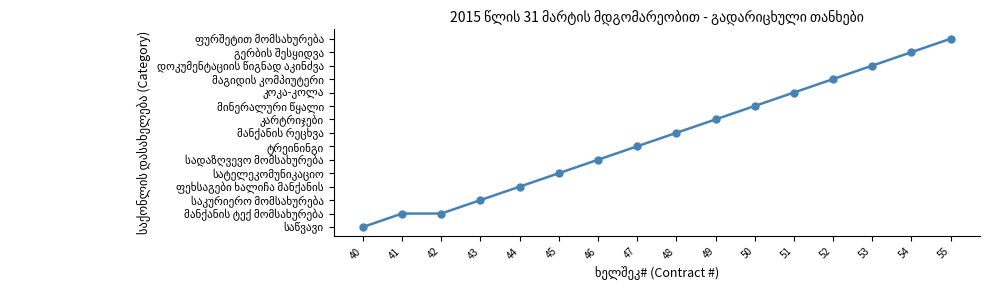

Does the chart have visible grid lines?

No